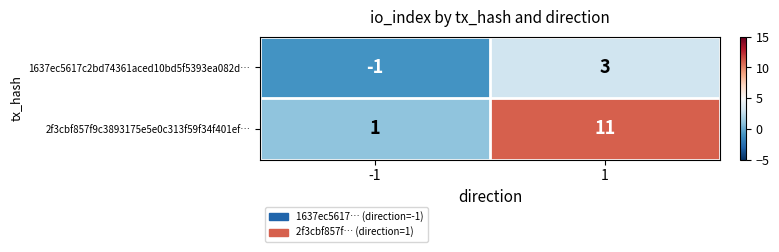

Rank the series at 1 from lowest to highest value.

1637ec5617c2bd74361aced10bd5f5393ea082d…, 2f3cbf857f9c3893175e5e0c313f59f34f401ef…